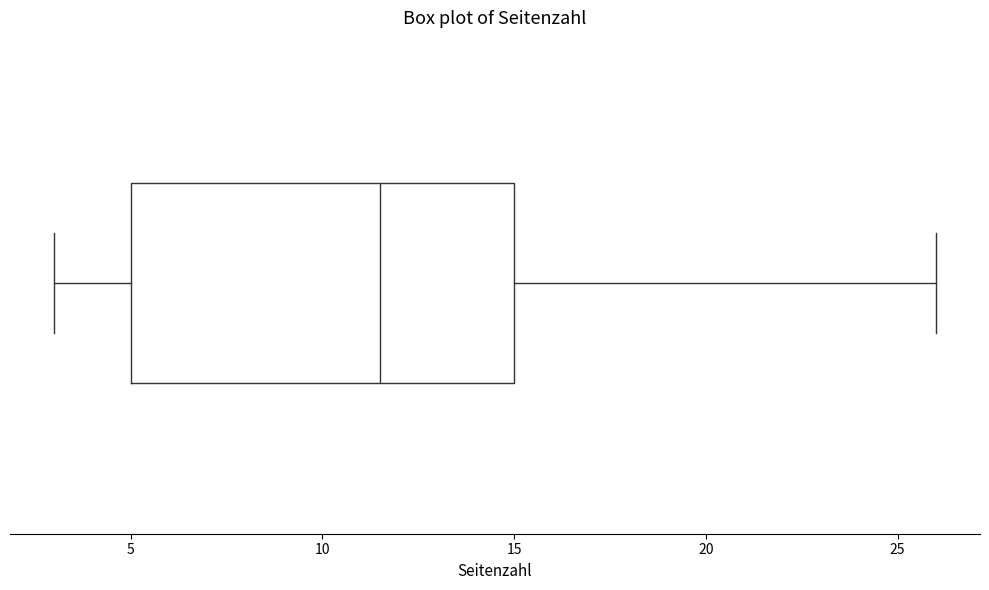

Where does the median line of the box sit on the x-axis? The values are not printed on the chart, so give them approximately, as read against the axis.

11.5